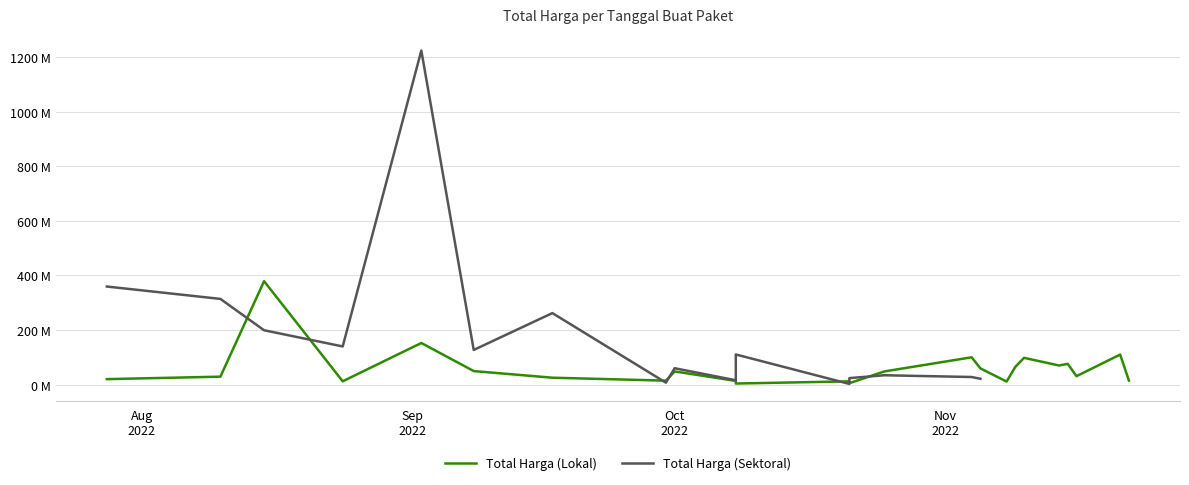

How many intersections are there between Total Harga (Lokal) and Total Harga (Sektoral)?

7